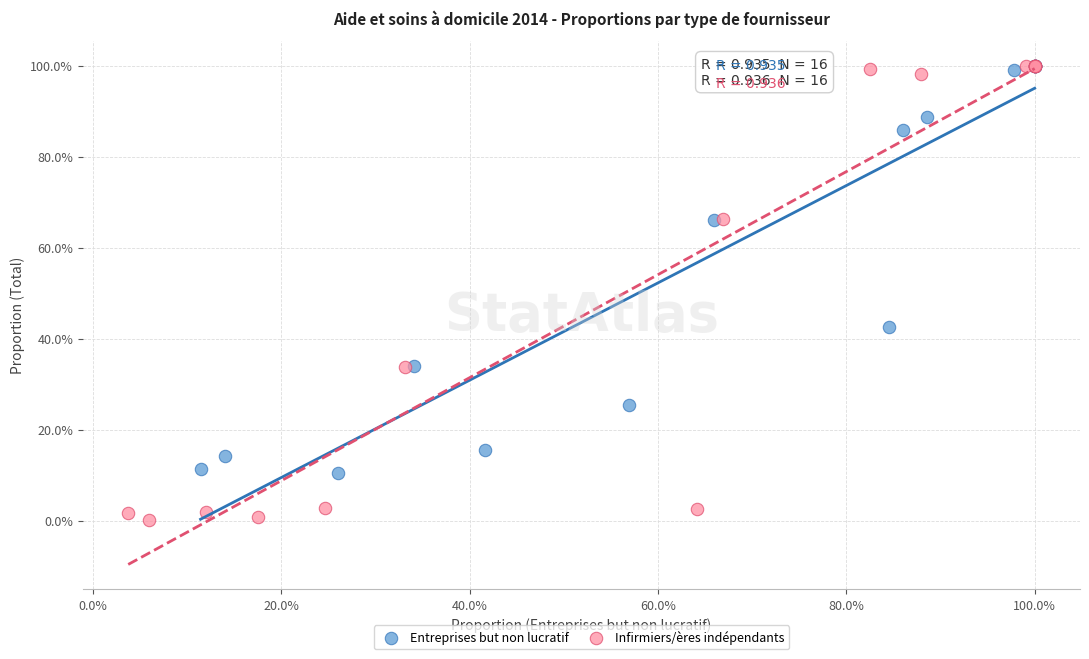

What are all the series names shown in the legend?

Entreprises but non lucratif, Infirmiers/ères indépendants